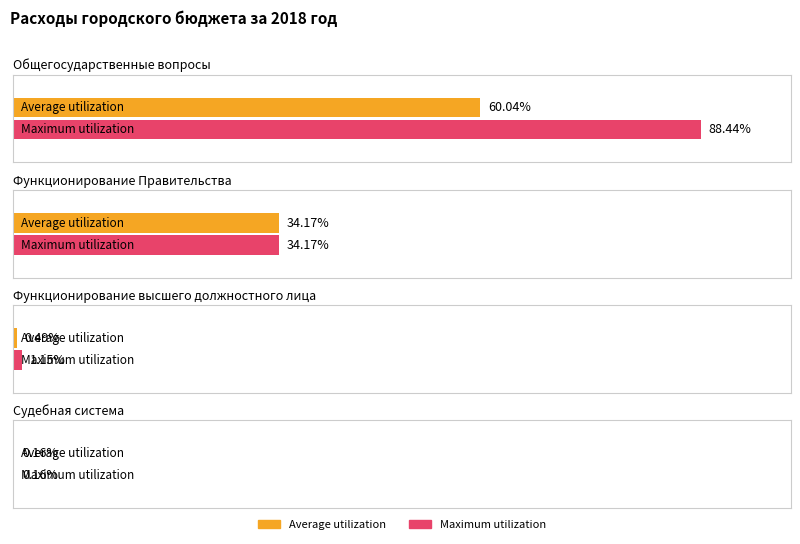

At which label does Maximum utilization reach its peak?

Общегосударственные вопросы